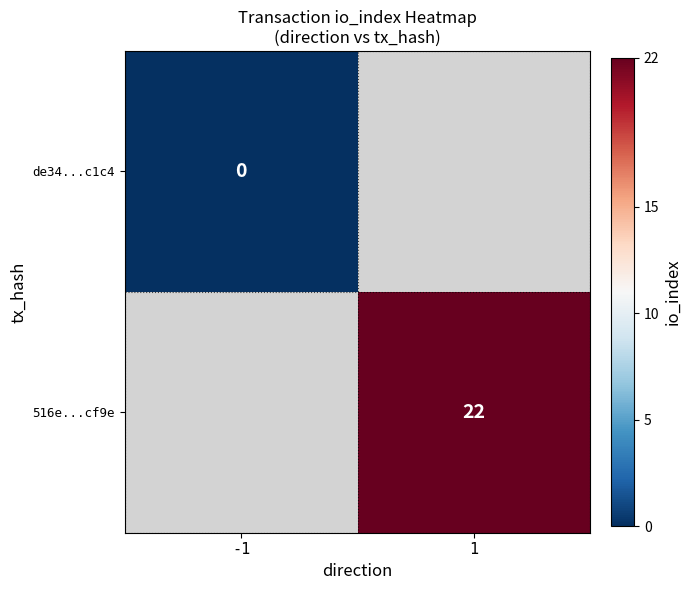

The value of 516e...cf9e at 1 is 22. True or false?

True